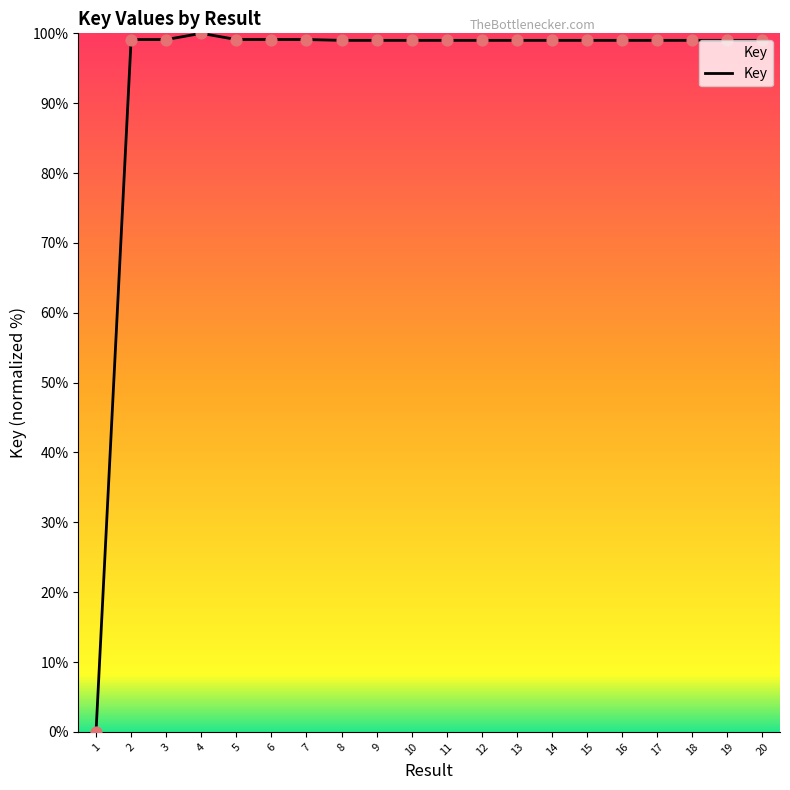

Between 10 and 1, which is larger?

10